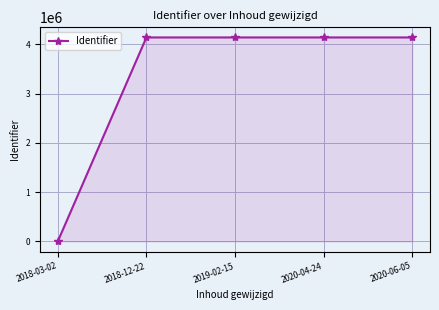

What is the maximum value shown in the chart?

4140353